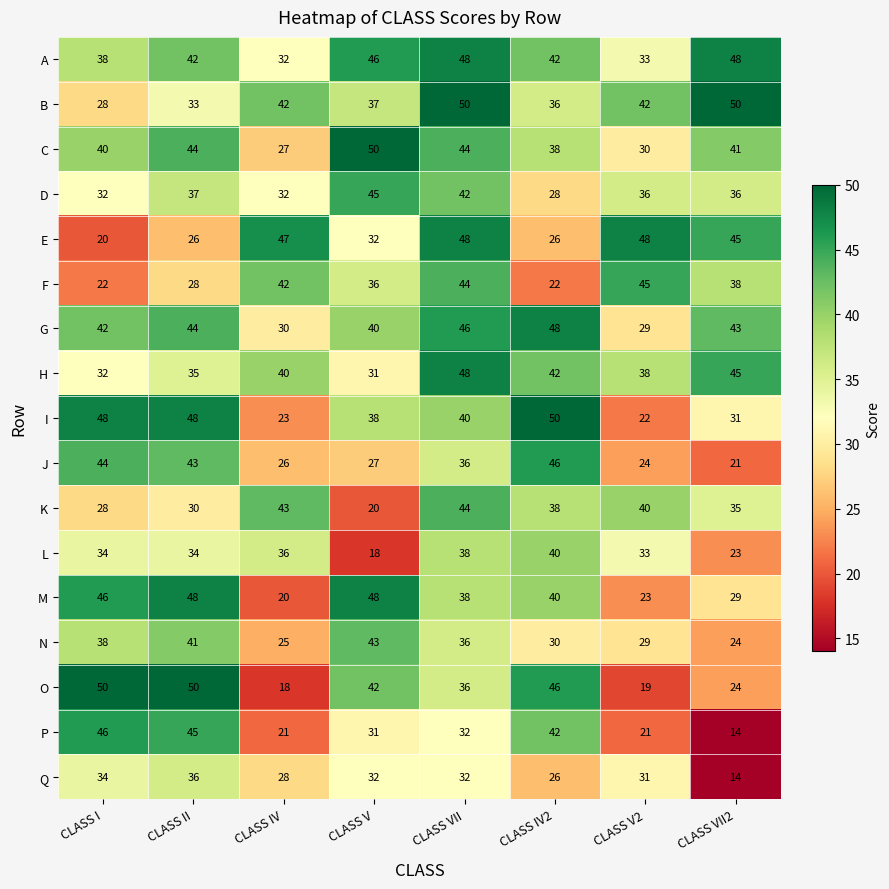

At which label is Q closest to 25?

CLASS IV2